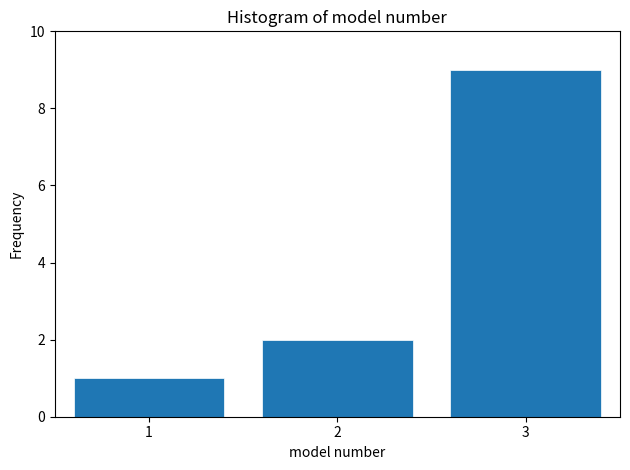

What is the height of the bar covering 2.5 to 3.5 on the x-axis? The values are not printed on the chart, so give them approximately, as read against the axis.

9